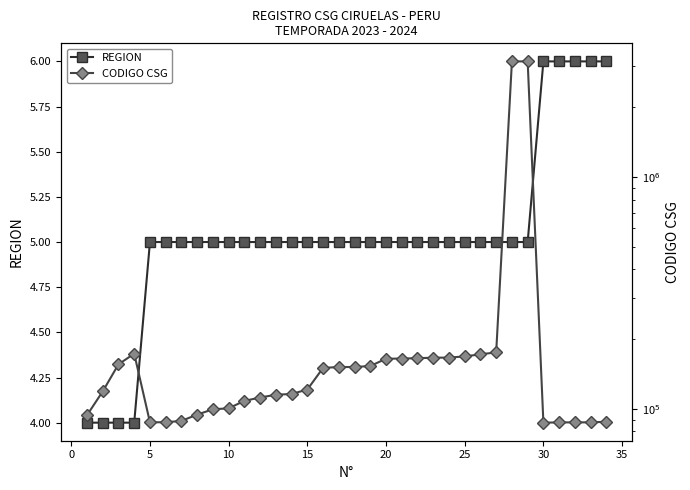

The REGION series shows 6 at 30. True or false?

True